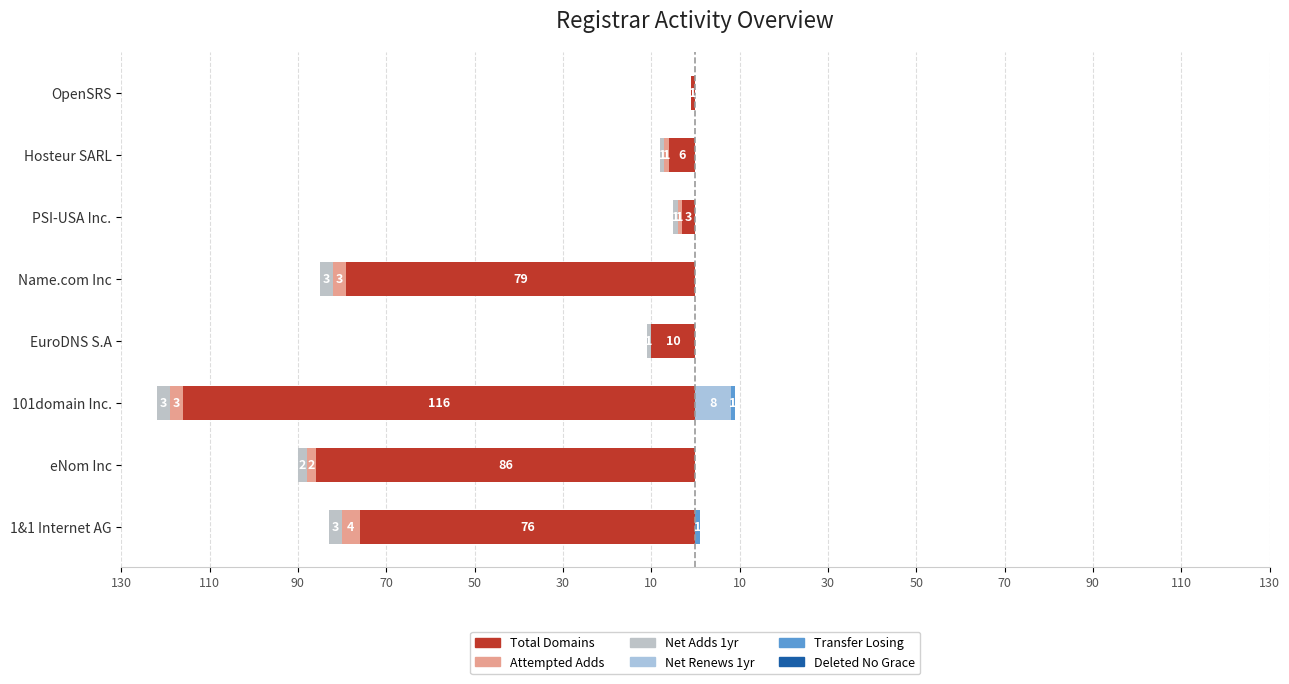

What are all the series names shown in the legend?

Total Domains, Attempted Adds, Net Adds 1yr, Net Renews 1yr, Transfer Losing, Deleted No Grace